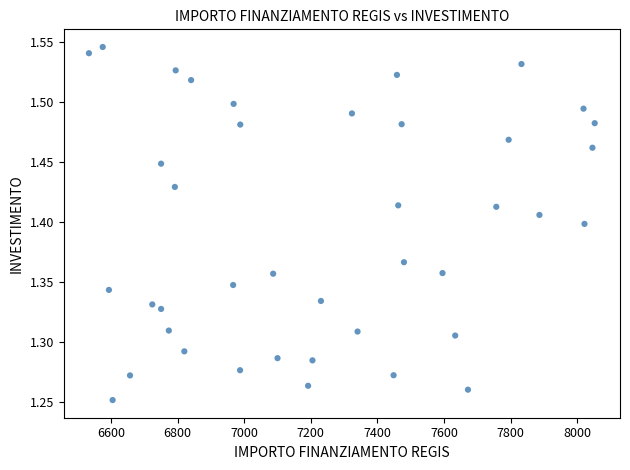

What is the range of X values (max minus min)?

1518.9